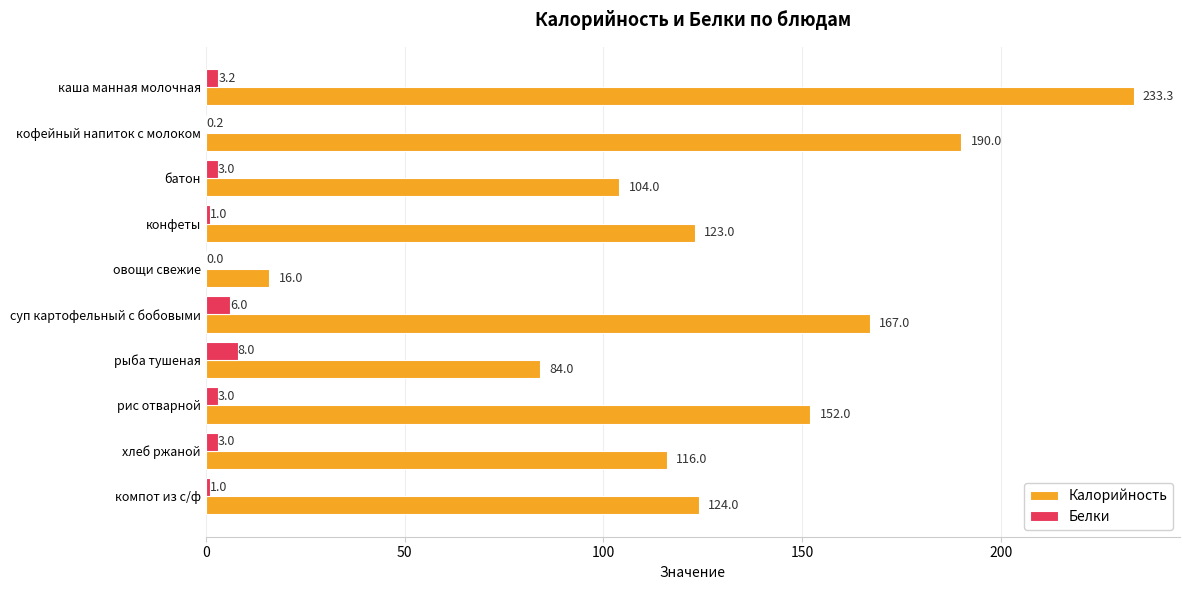

What is the sum of all Белки values?

28.4